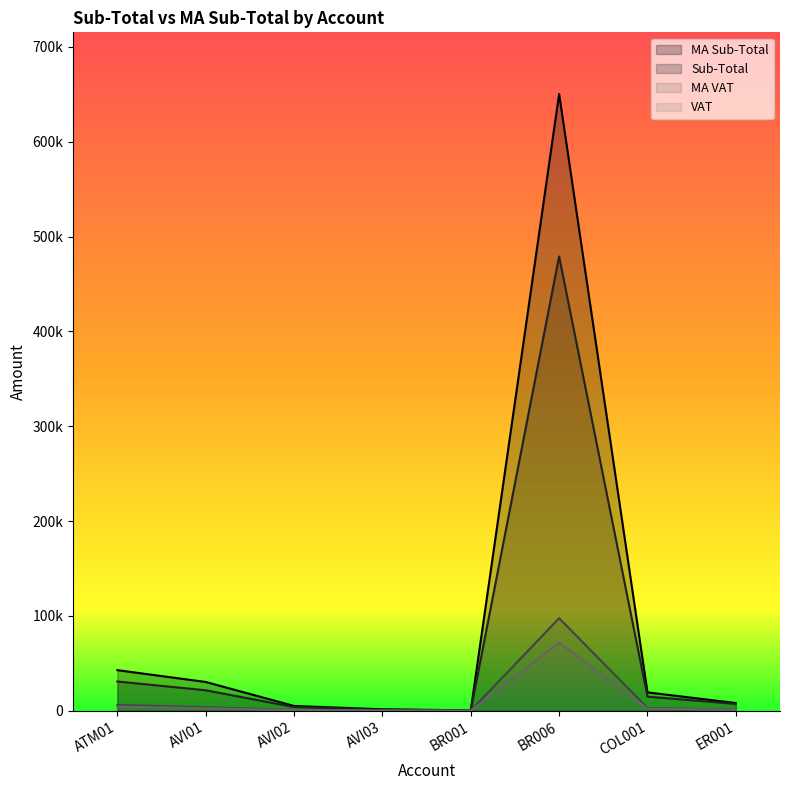

What is the average value of the VAT series?

10365.4